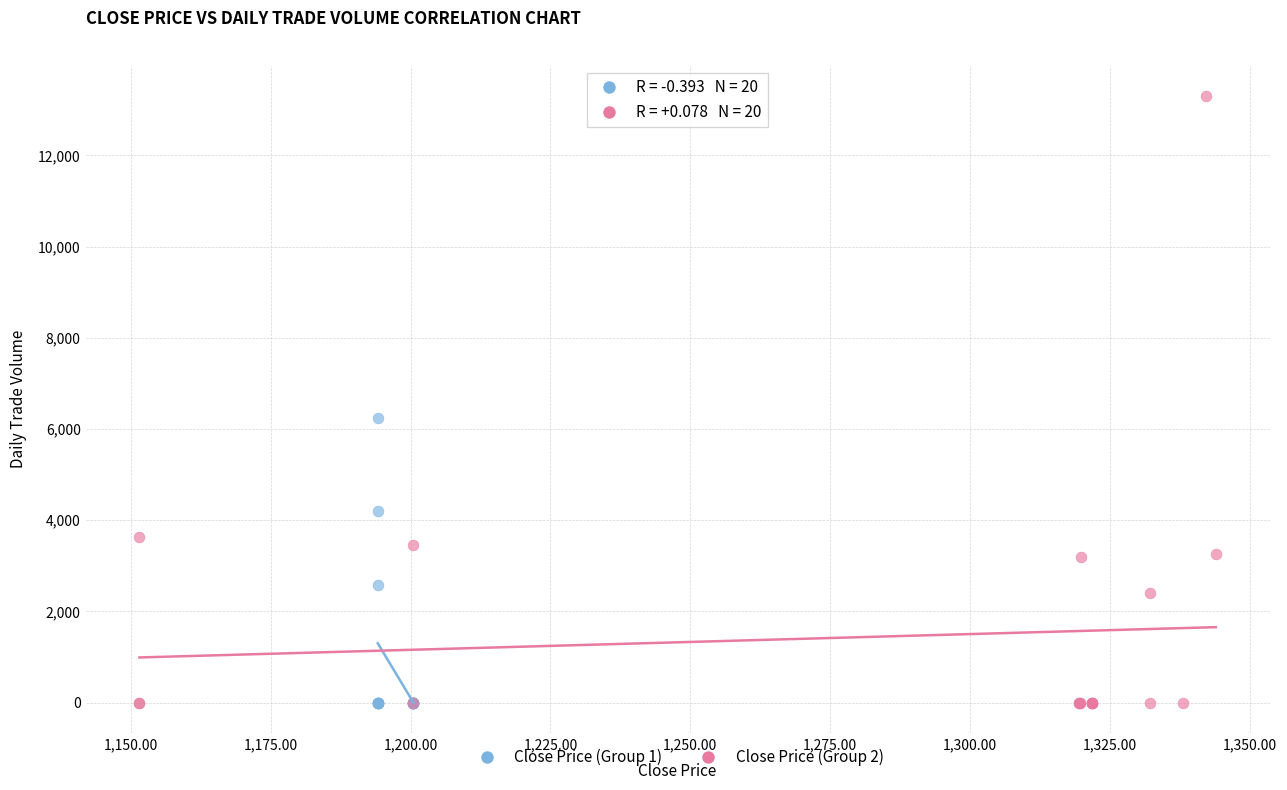

Which series contains the highest Y value?

Close Price (Group 2)